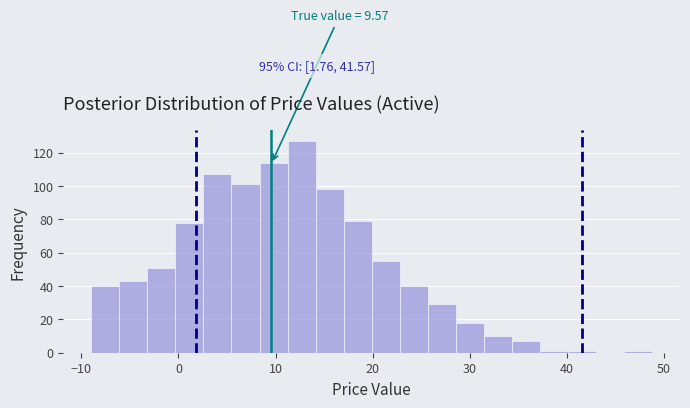

Read against the x-axis, roughly where is the centre of the tallest bar?

13